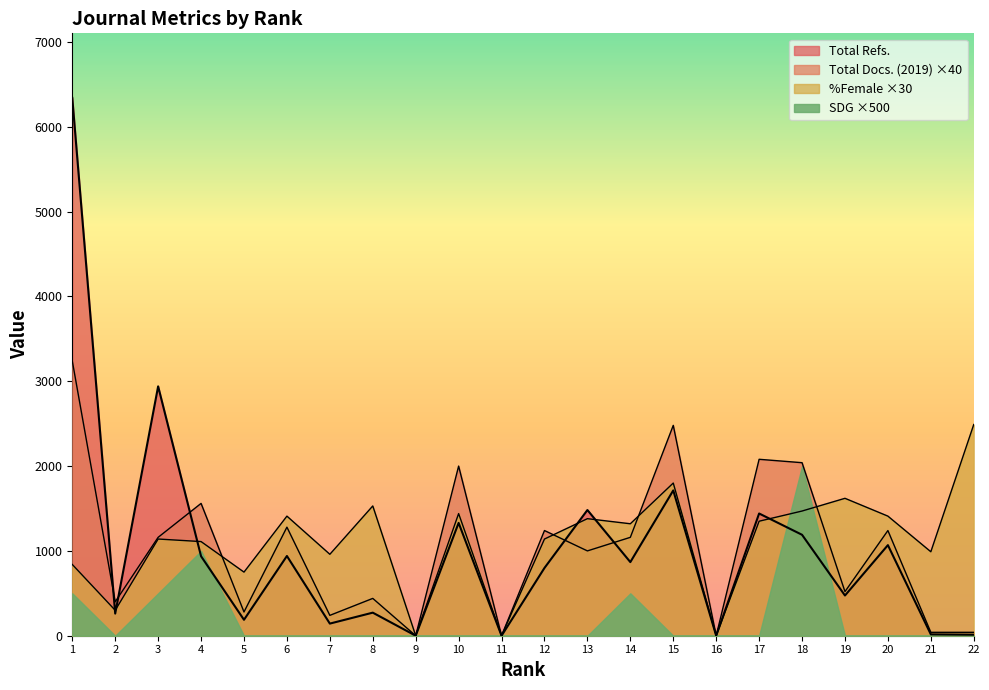

Where is the first local minimum for Total Refs.?

2